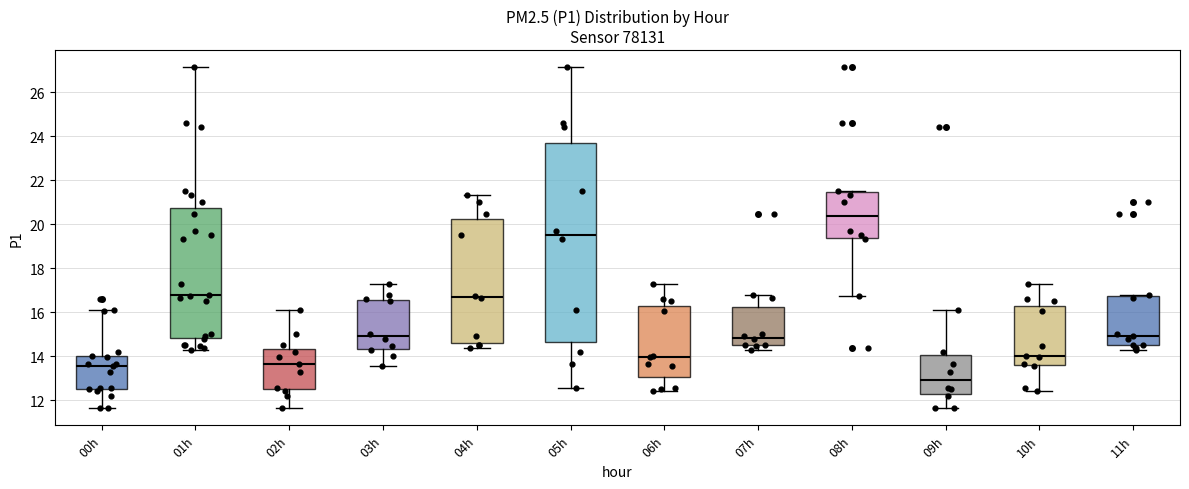

Reading left to right, read every box against the y-axis: the position of its median line, the range the box covers, and the ends of its whiskers. The values are not printed on the chart, so give them approximately, as read against the axis.

00h: median 13.6, box 12.6 to 14.0, whiskers 11.6 to 16.0
01h: median 16.8, box 14.8 to 20.8, whiskers 14.2 to 27.2
02h: median 13.6, box 12.4 to 14.4, whiskers 11.6 to 16.0
03h: median 15.0, box 14.4 to 16.6, whiskers 13.6 to 17.4
04h: median 16.8, box 14.6 to 20.2, whiskers 14.4 to 21.4
05h: median 19.6, box 14.6 to 23.8, whiskers 12.6 to 27.2
06h: median 14.0, box 13.0 to 16.2, whiskers 12.4 to 17.4
07h: median 14.8, box 14.6 to 16.2, whiskers 14.2 to 16.8
08h: median 20.4, box 19.4 to 21.4, whiskers 16.8 to 21.6
09h: median 13.0, box 12.2 to 14.0, whiskers 11.6 to 16.0
10h: median 14.0, box 13.6 to 16.2, whiskers 12.4 to 17.4
11h: median 15.0, box 14.6 to 16.8, whiskers 14.2 to 16.8